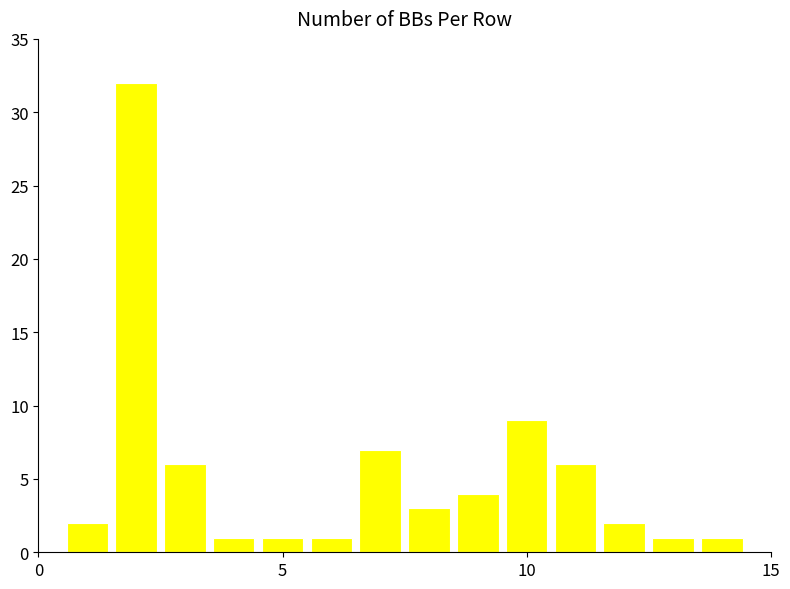

What is the average value?

5